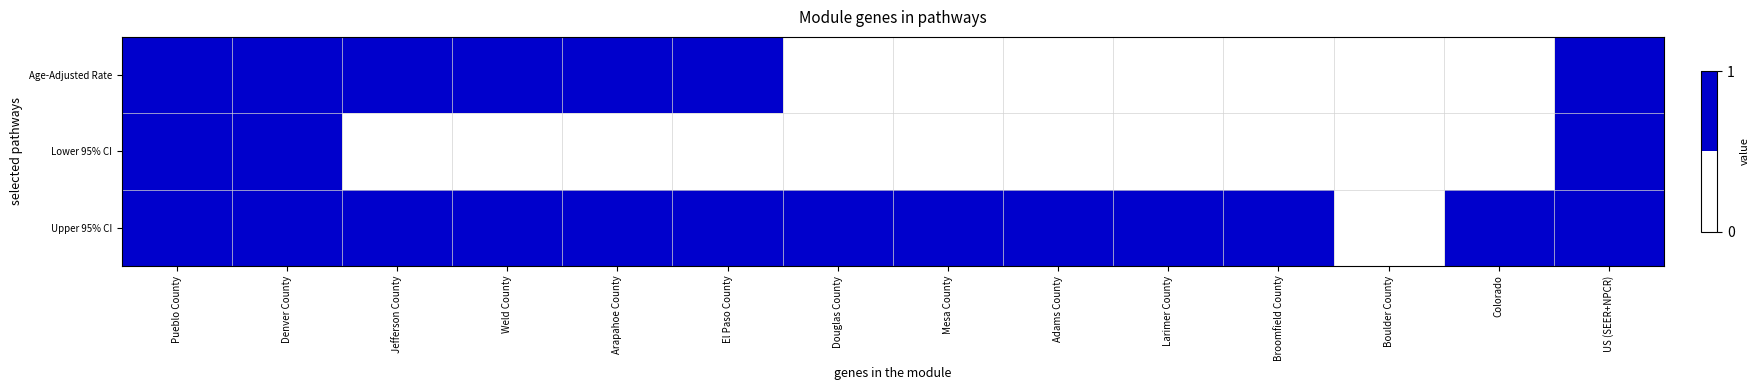

Rank the series by their average value, from lowest to highest.

Lower 95% CI, Age-Adjusted Rate, Upper 95% CI